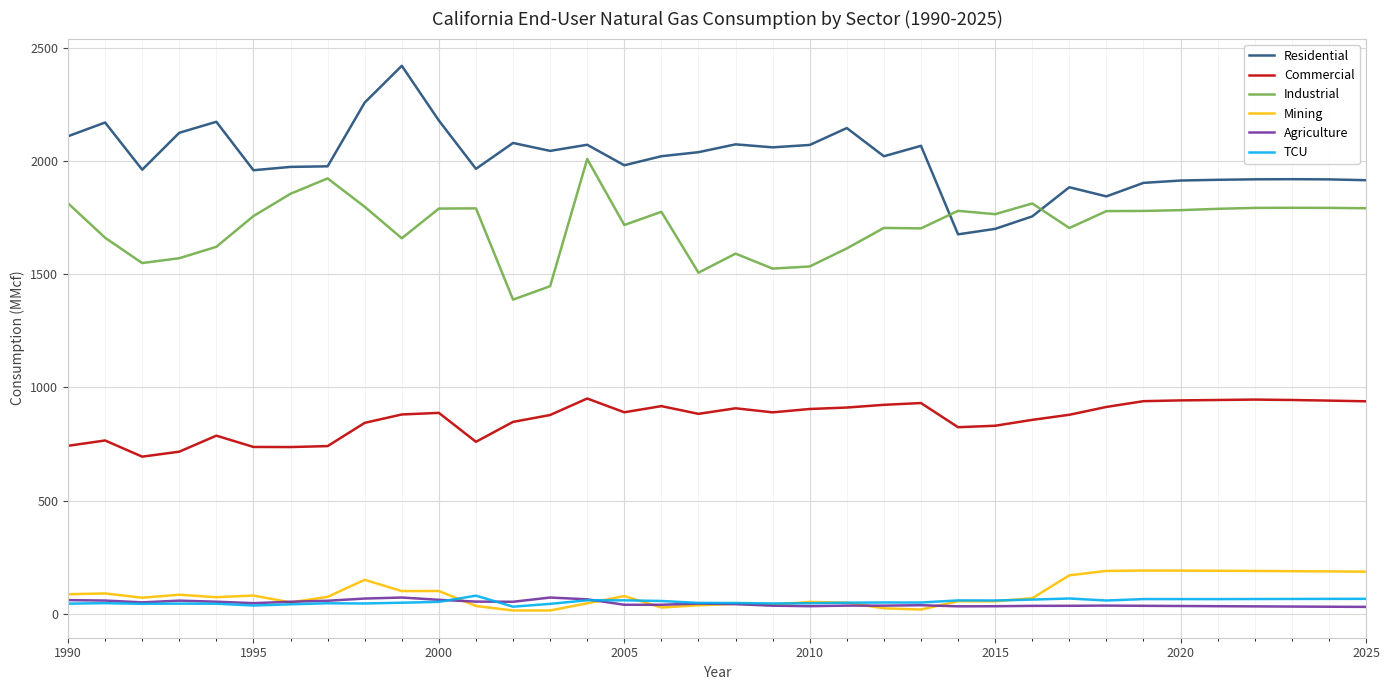

Count the number of data series in this chart.

6